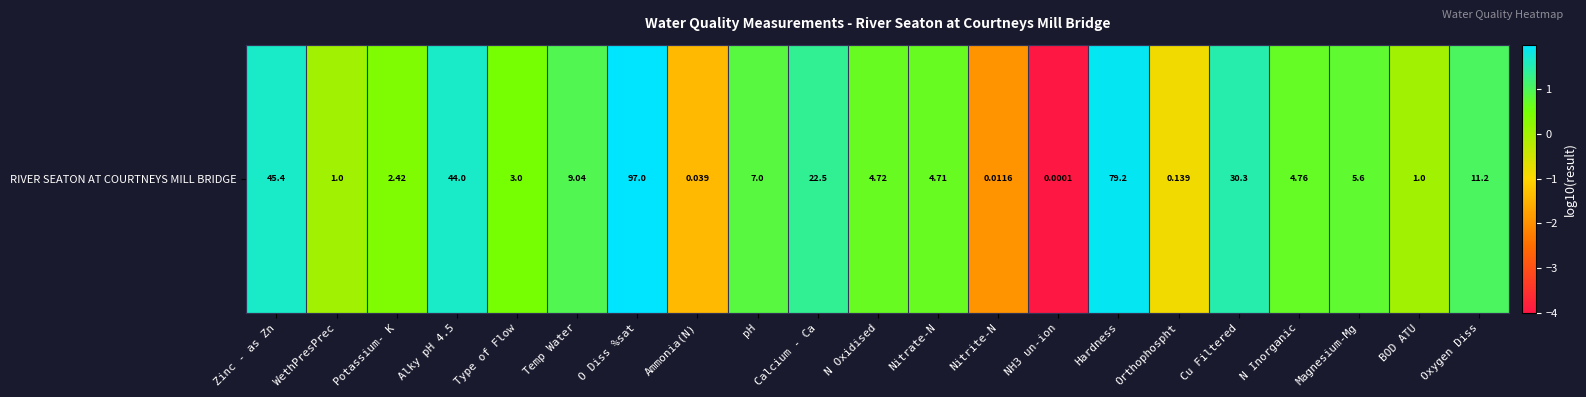

What is the difference between the values at Hardness and N Inorganic?

1.2